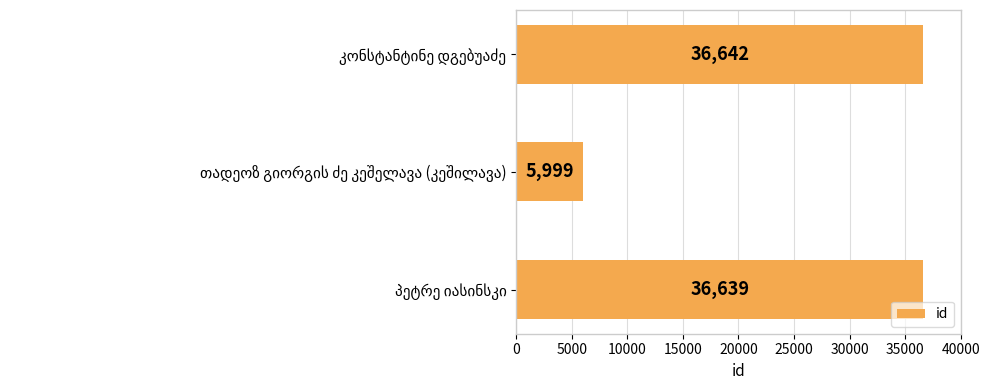

What is the sum of all values?

79280